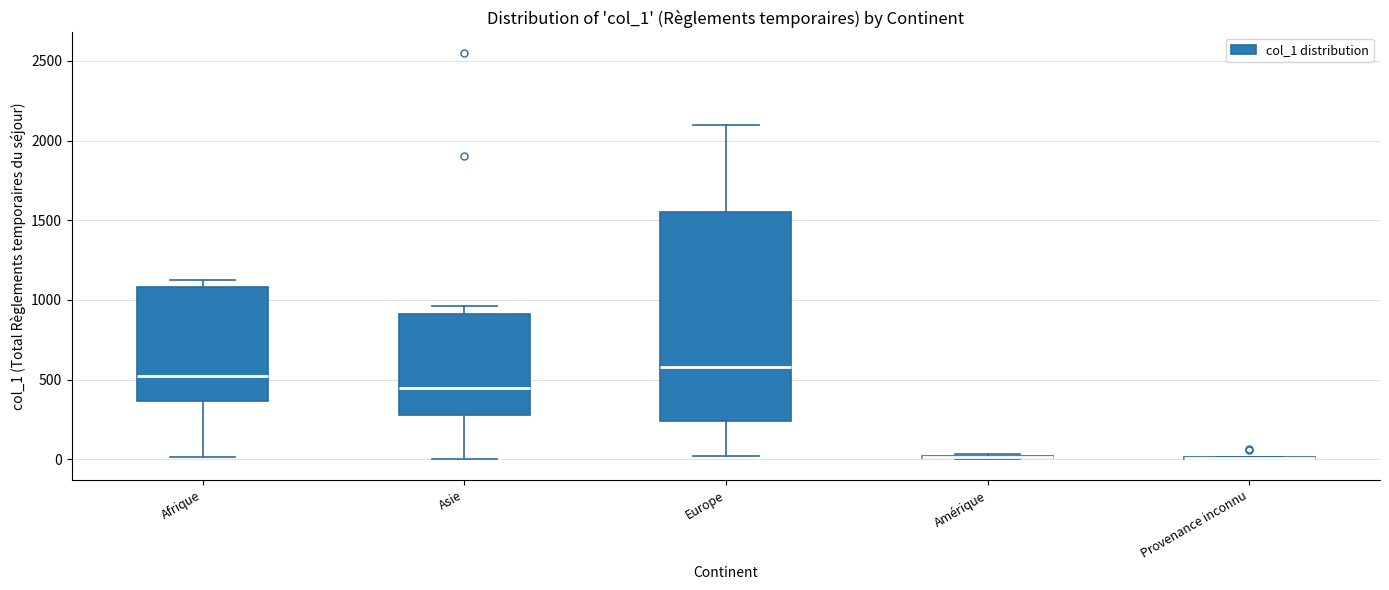

Reading left to right, transcribe this box plot: for each box, give where its median line is, the range the box spans, and where its two whiskers end, as read against the y-axis. The values are not printed on the chart, so give them approximately, as read against the axis.

Afrique: median 500, box 350 to 1100, whiskers 0 to 1100 (just above the box's upper edge)
Asie: median 450, box 300 to 900, whiskers 0 to 950
Europe: median 600, box 250 to 1550, whiskers 0 to 2100
Amérique: box collapsed to a line at 0, whiskers 0 to 50
Provenance inconnu: box collapsed to a line at 0, whiskers 0 to 0